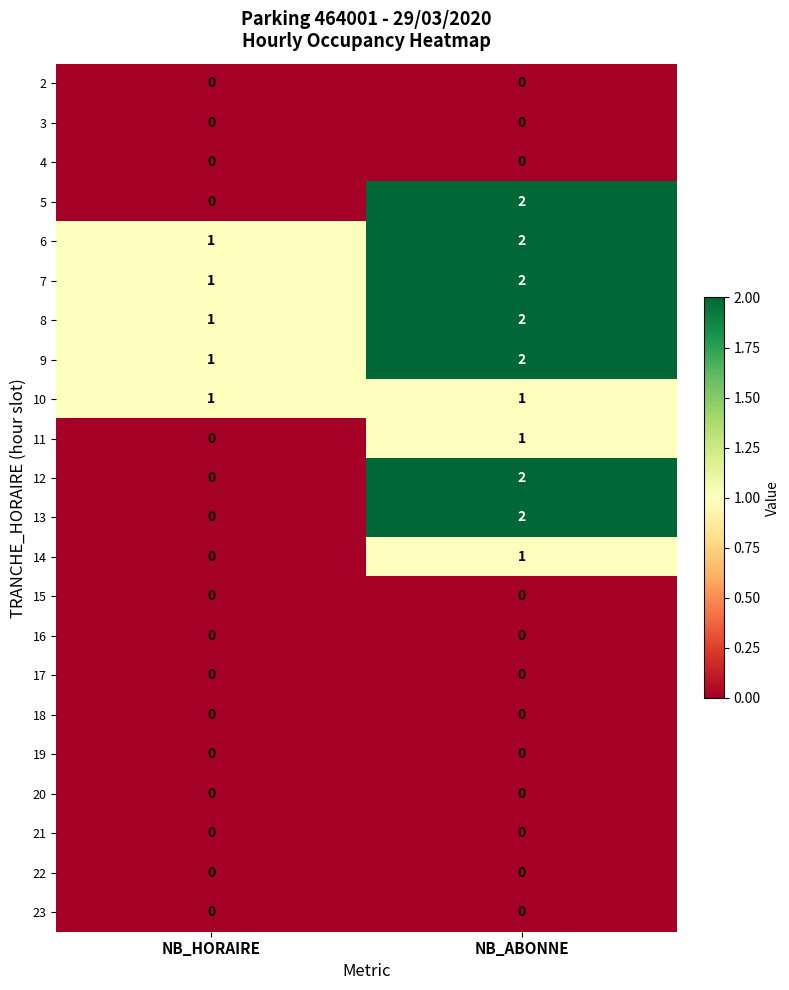

What is the difference between the highest and lowest values at NB_HORAIRE?

1